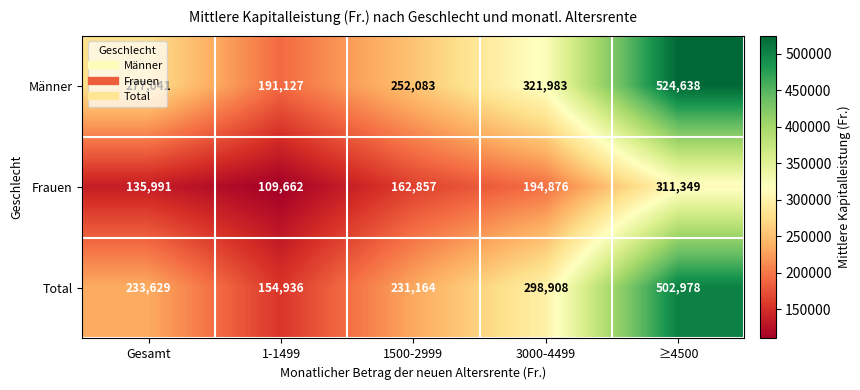

Read the Total value at 1-1499, to the nearest 100.

154900